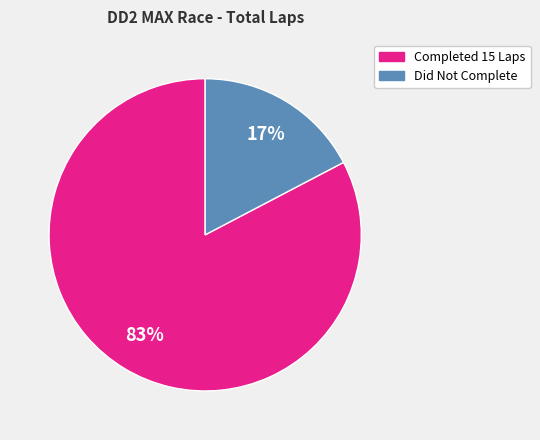

Does any single category account for the majority?

Yes